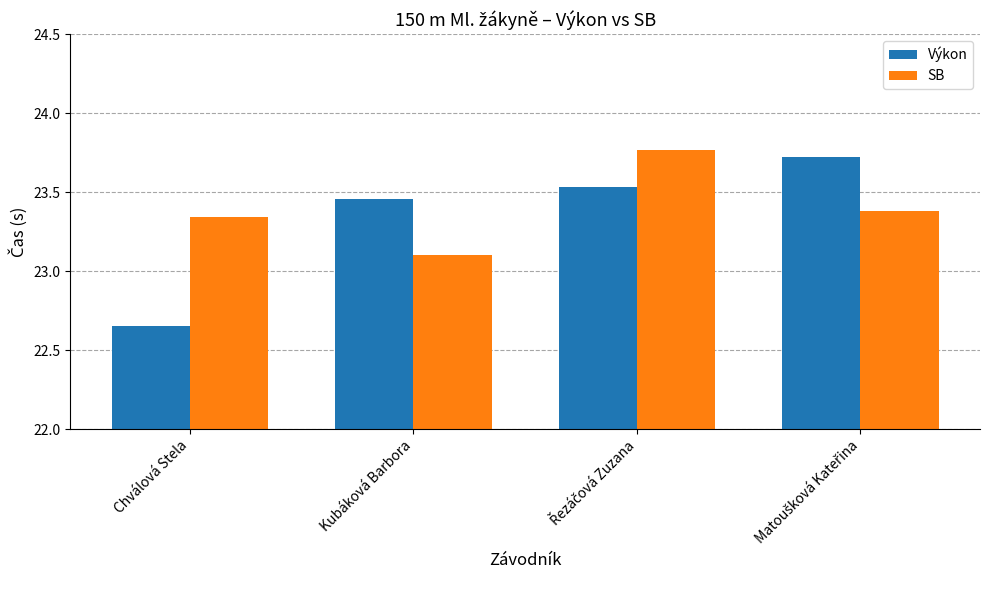

What is the difference between the second highest and minimum values in the Výkon series?

0.9